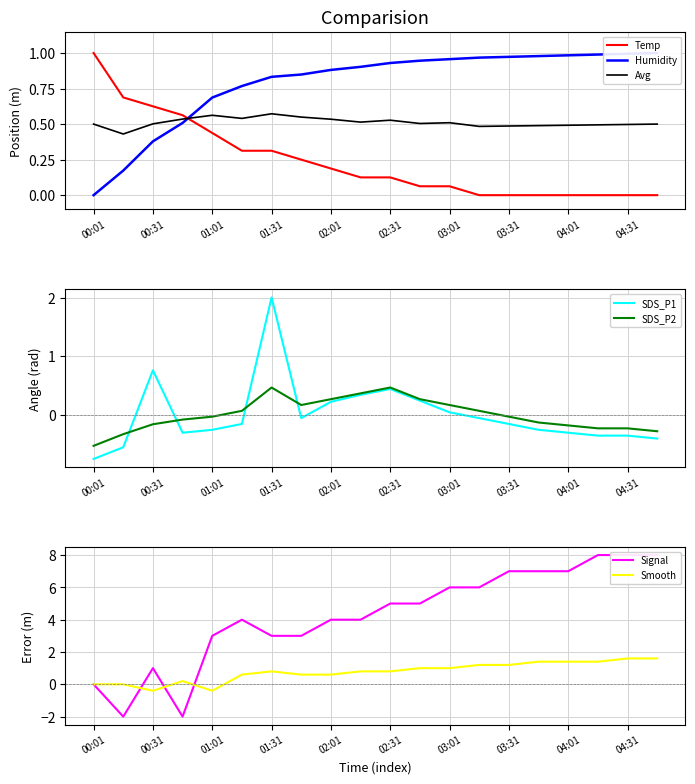

Where is SDS_P1 nearest to the value 0?

03:01